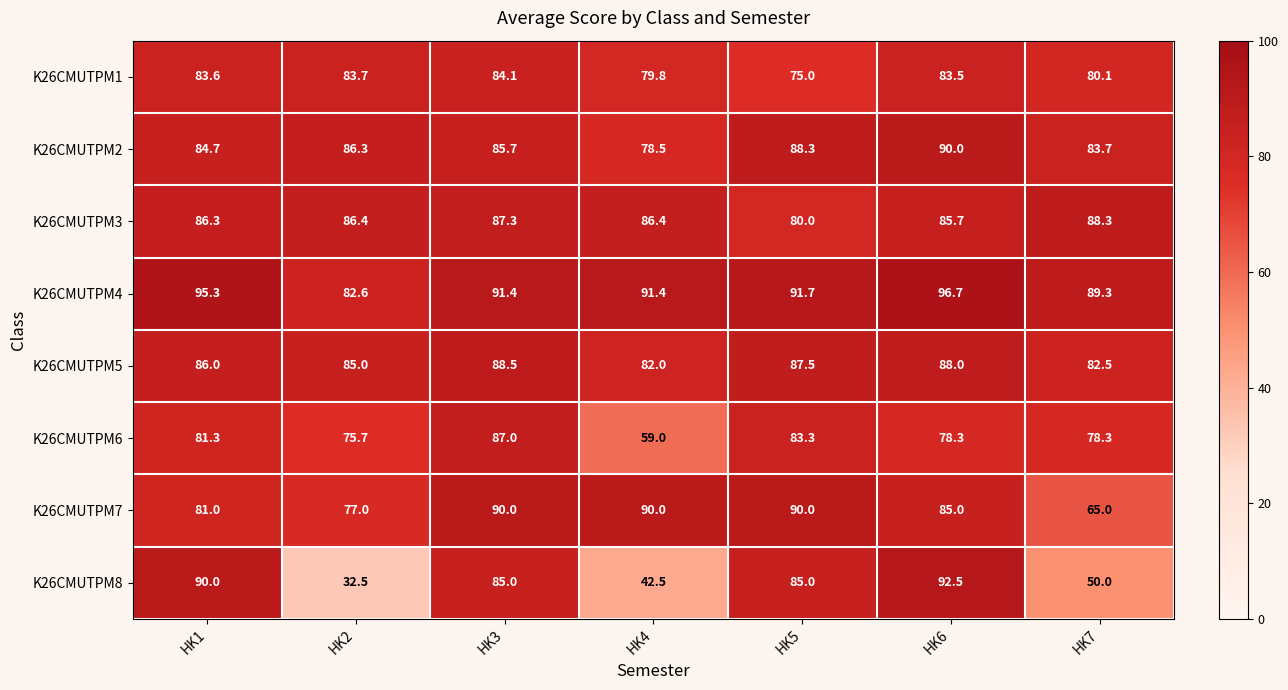

What is the smallest value displayed?

32.5